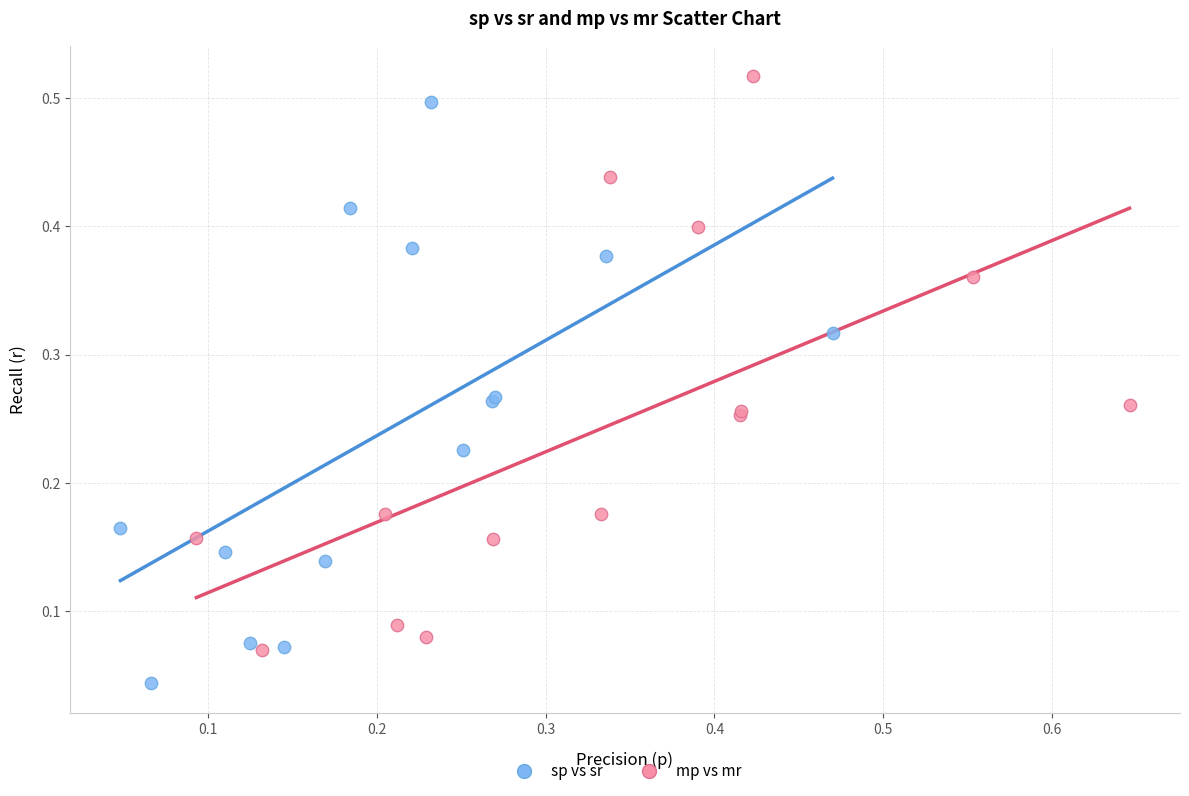

Which series contains the lowest Y value?

sp vs sr